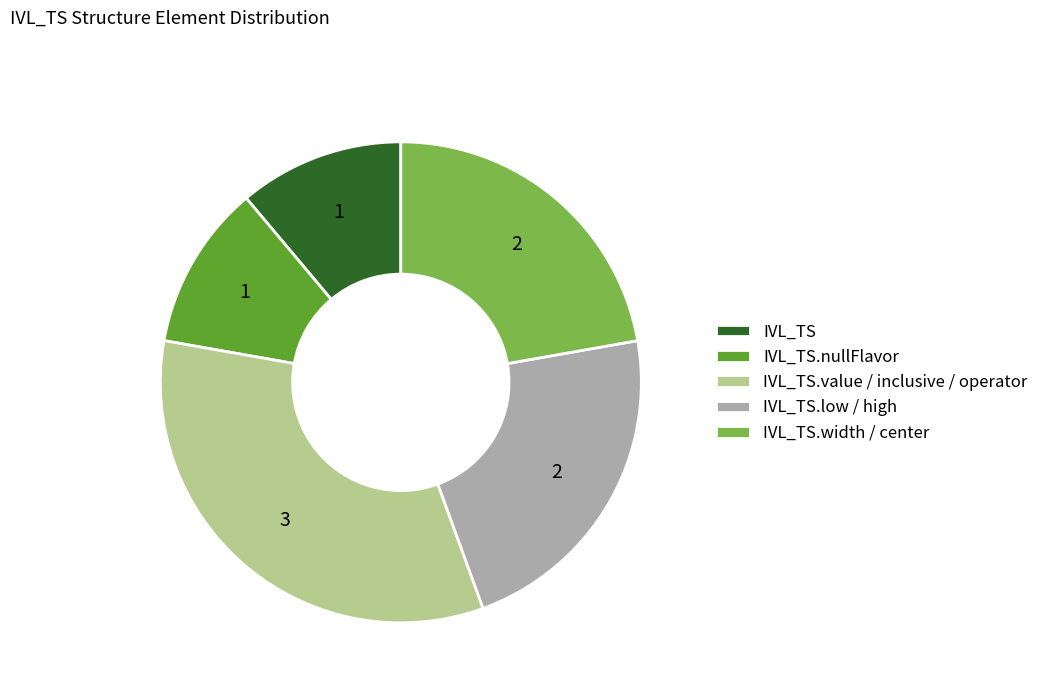

Is the sum of IVL_TS.nullFlavor and IVL_TS.width / center greater than half?

No